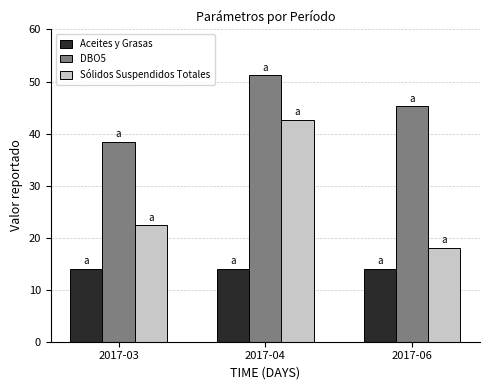

Is it true that Aceites y Grasas equals 4.4 at 2017-06?

False